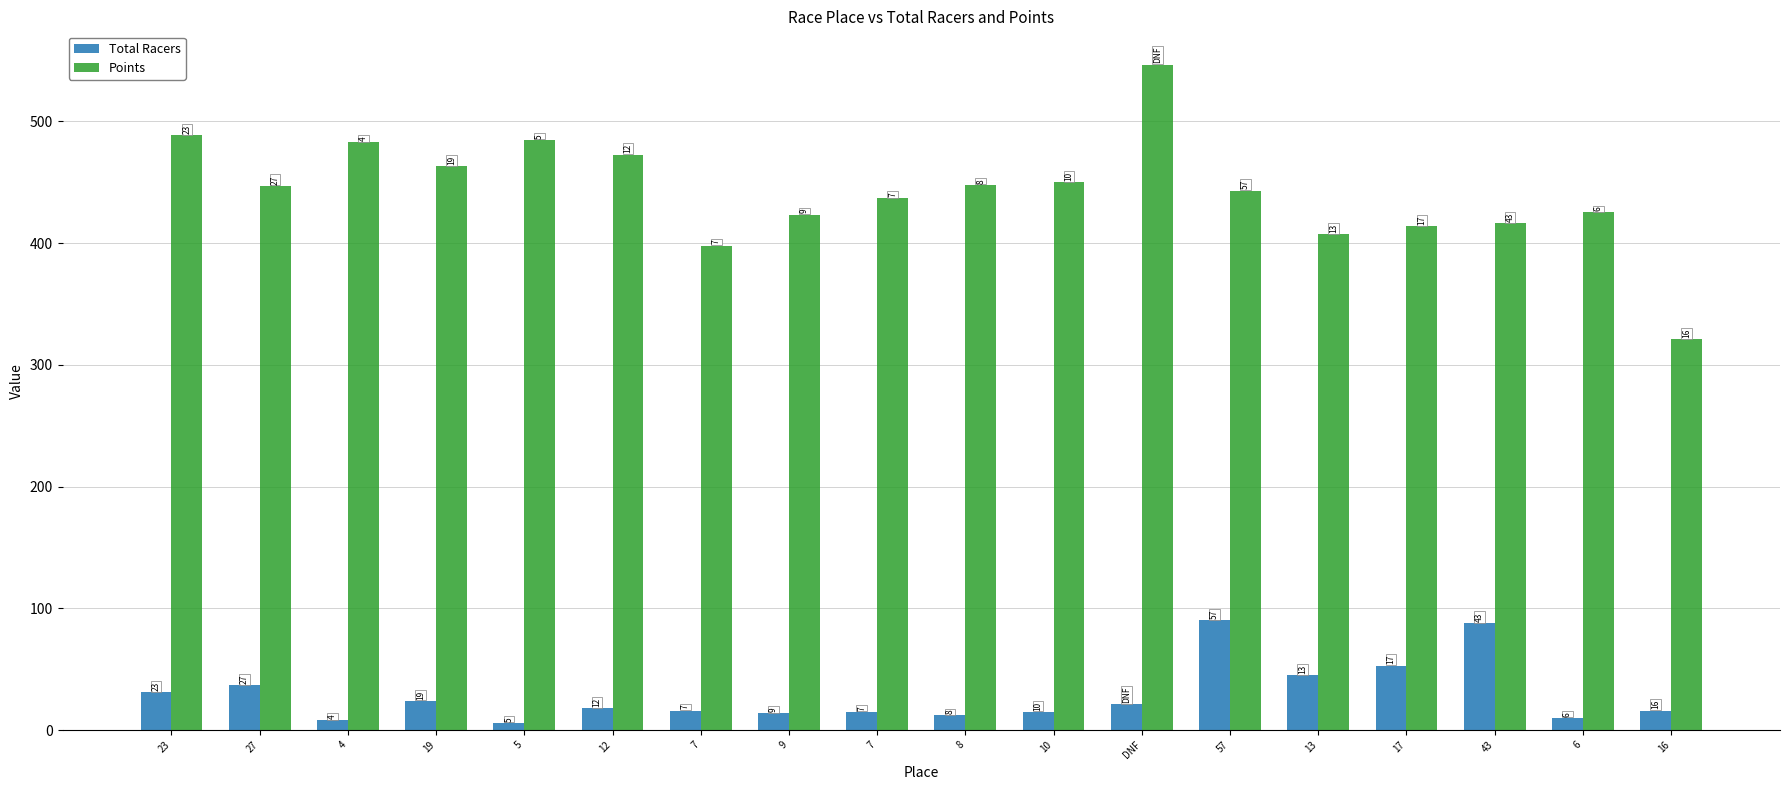

How many bars are there in each group?

2